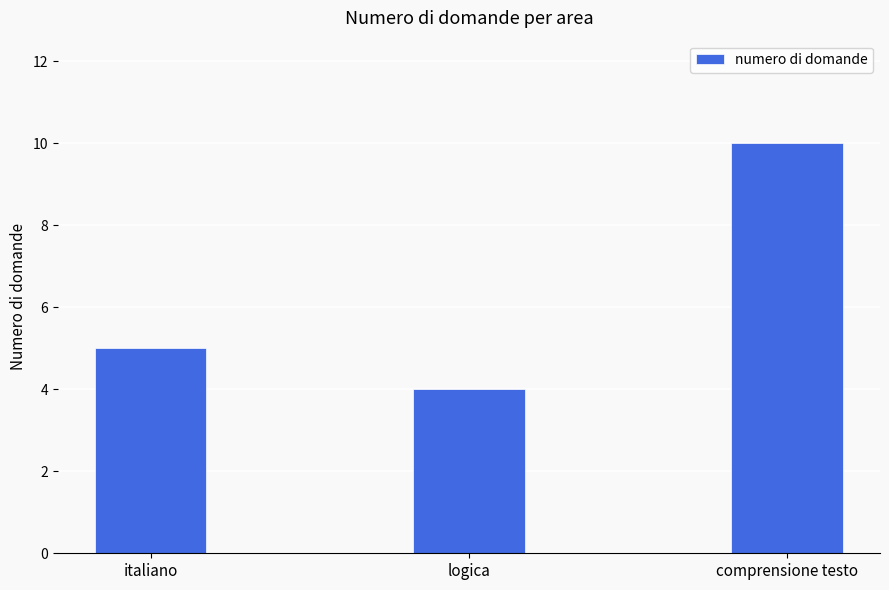

Reading right to left, list all the values displayed in this chart.

comprensione testo=10	logica=4	italiano=5